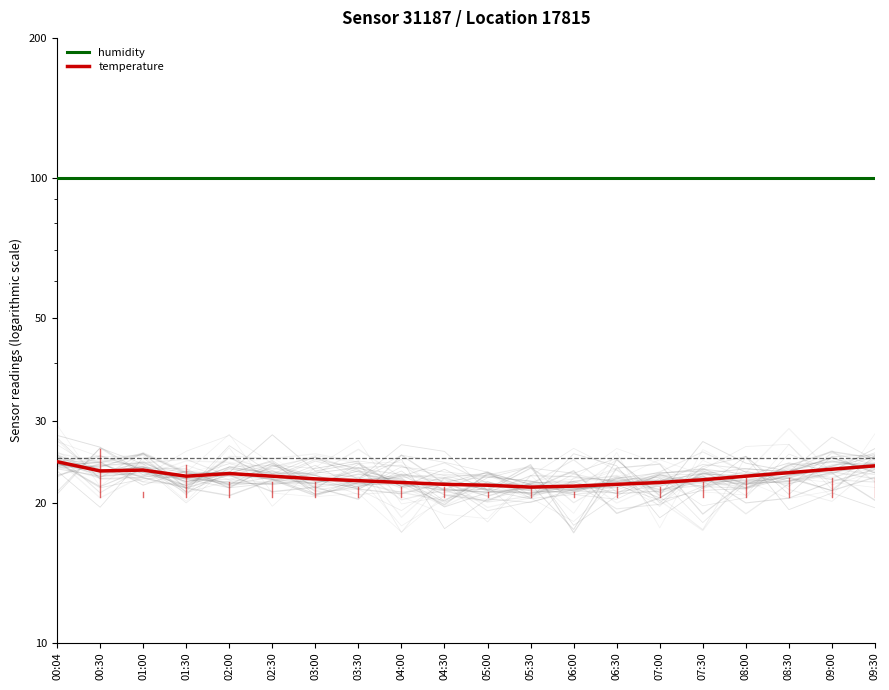

What is the sum of all humidity values?

1998.0